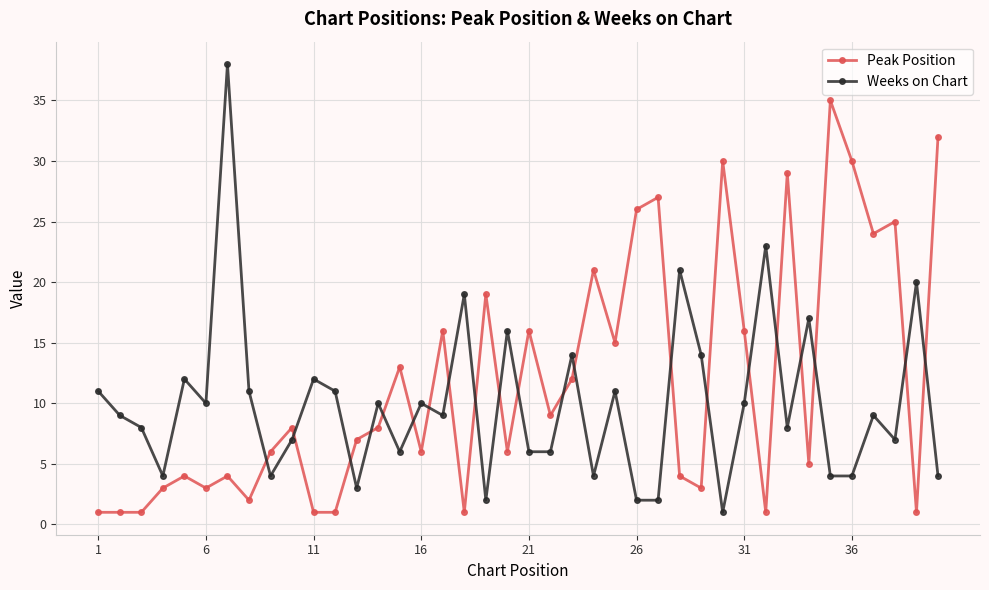

In Weeks on Chart, how many points are higher than both neighbors (excluding endpoints)?

14